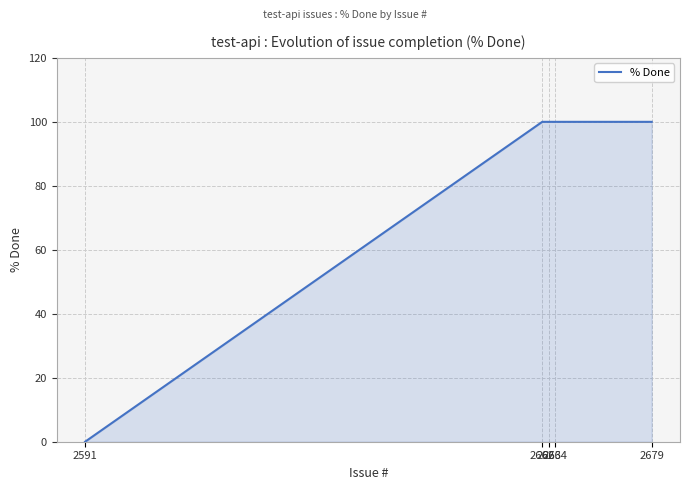

What is the maximum value shown in the chart?

100